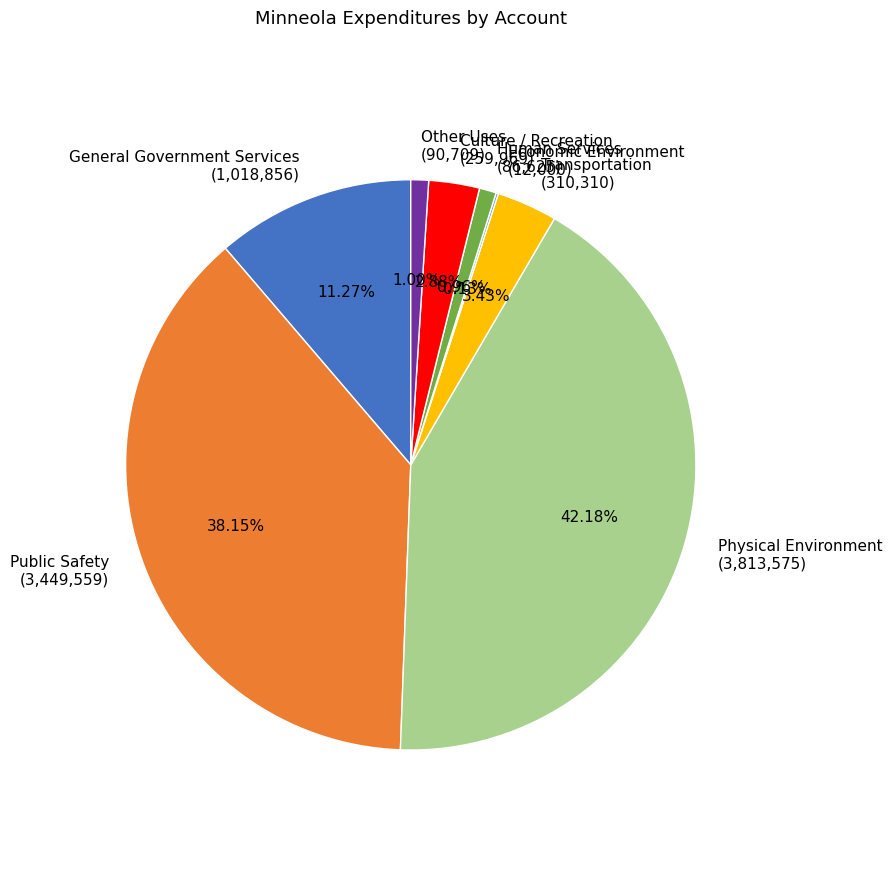

What is the ratio of the value at Public Safety to the value at Human Services?

39.8